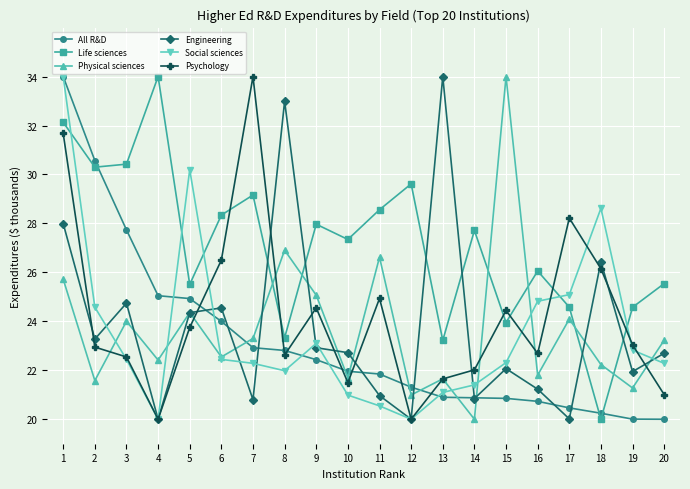

Where is the first local minimum for Psychology?

4